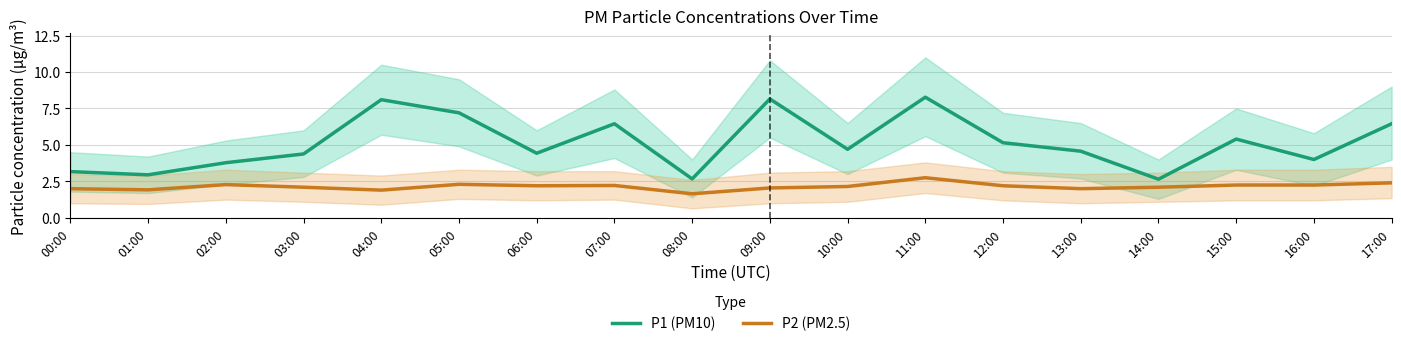

What is the average value of the P2 (PM2.5) series?

2.2